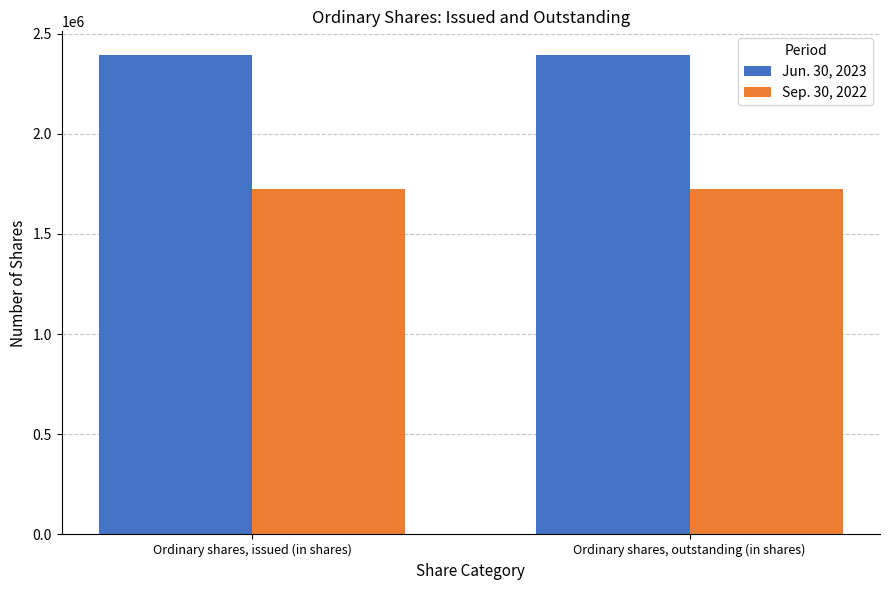

Rank the series by their maximum value, from highest to lowest.

Jun. 30, 2023, Sep. 30, 2022